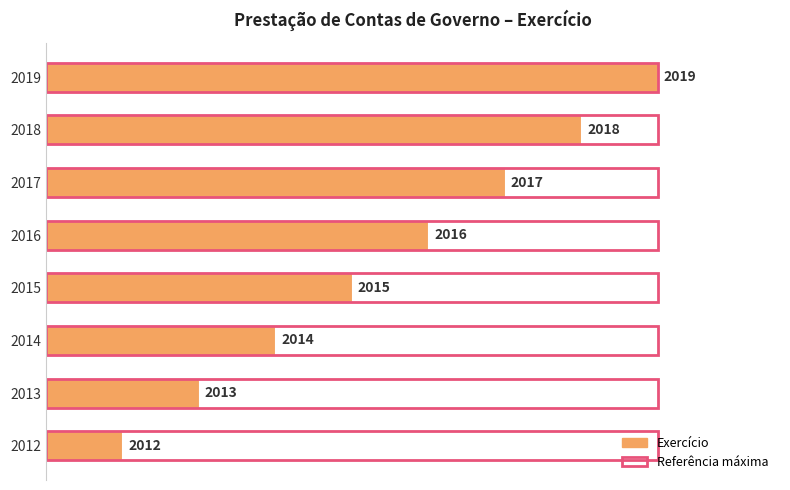

Which series has the largest range (max minus min)?

Exercício (normalizado)